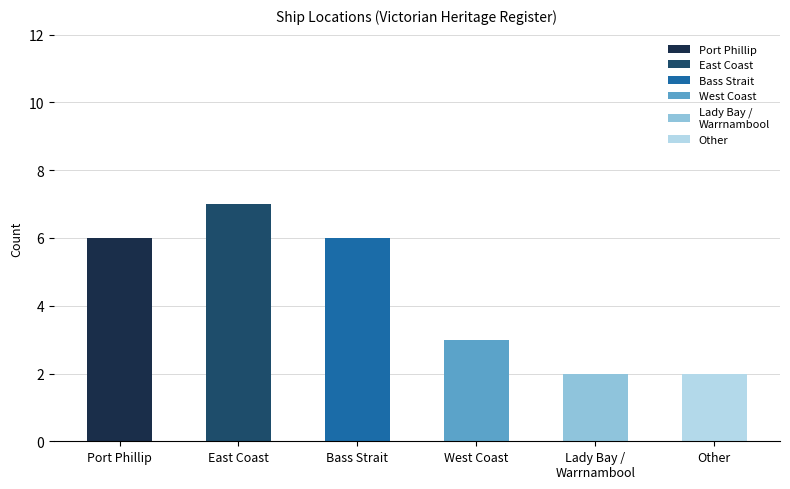

Are the bars horizontal?

No